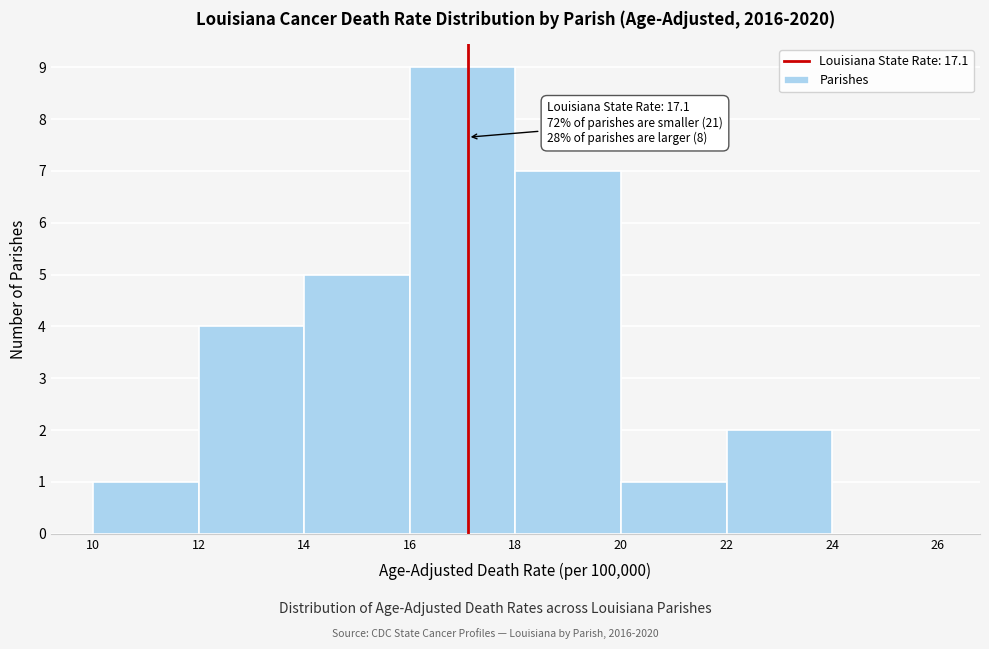

Which range on the x-axis has the tallest bar?

16 to 18